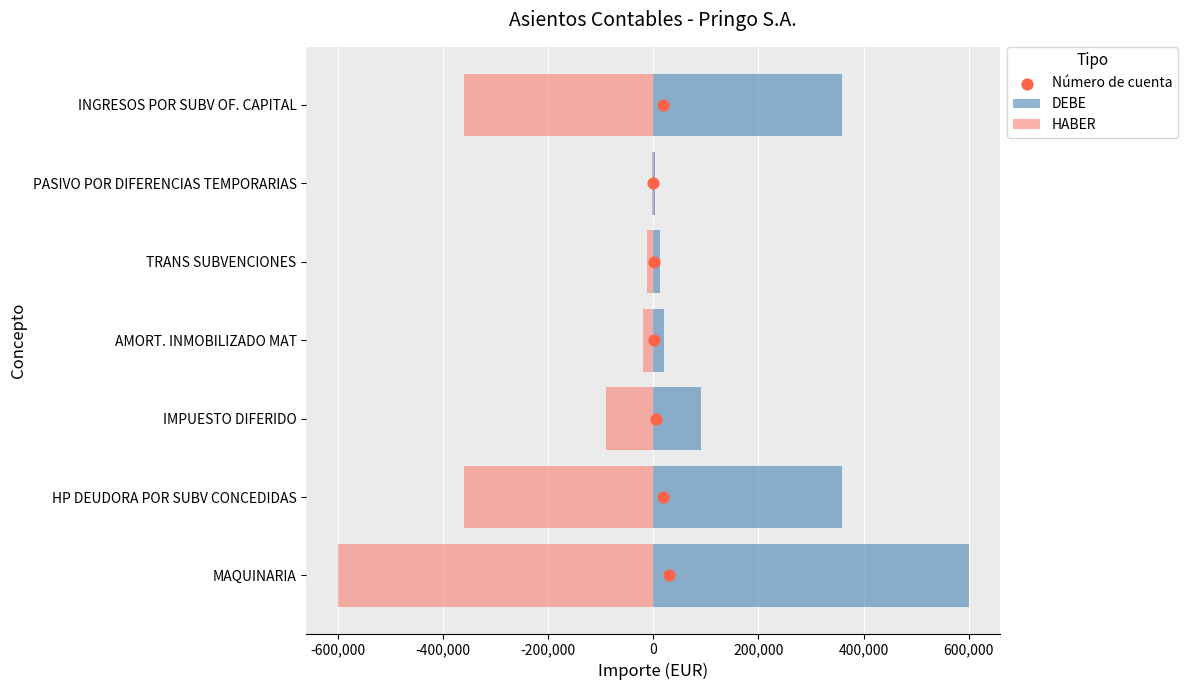

What are all the series names shown in the legend?

DEBE, HABER, Número de cuenta